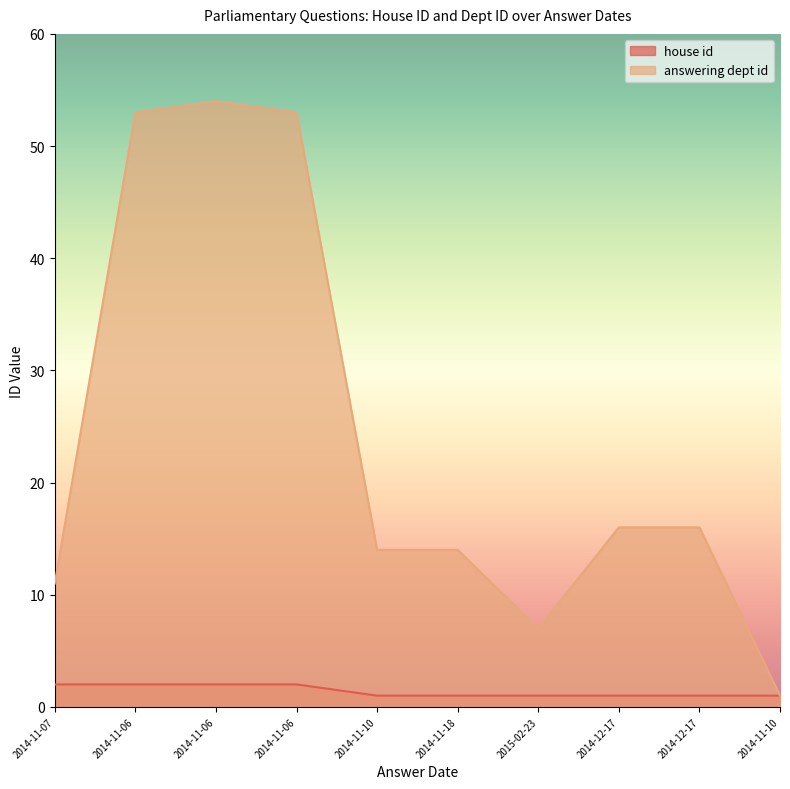

What is the minimum value shown in the chart?

1